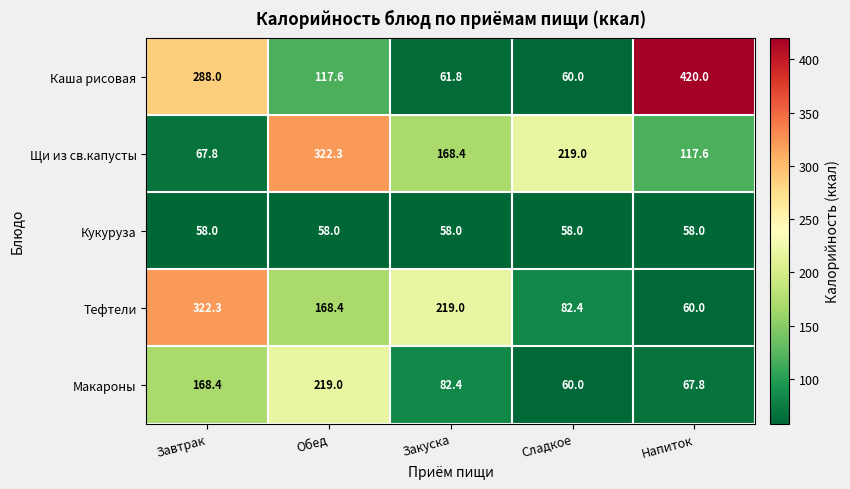

What is the sum of all Кукуруза values?

290.0